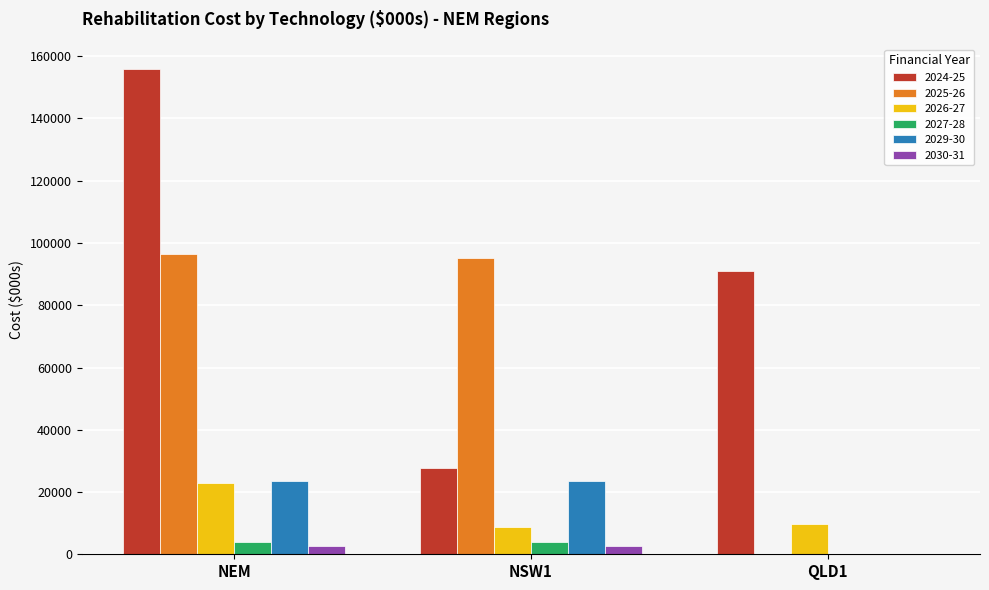

What is the difference between the 2024-25 values at NEM and QLD1?

65061.5